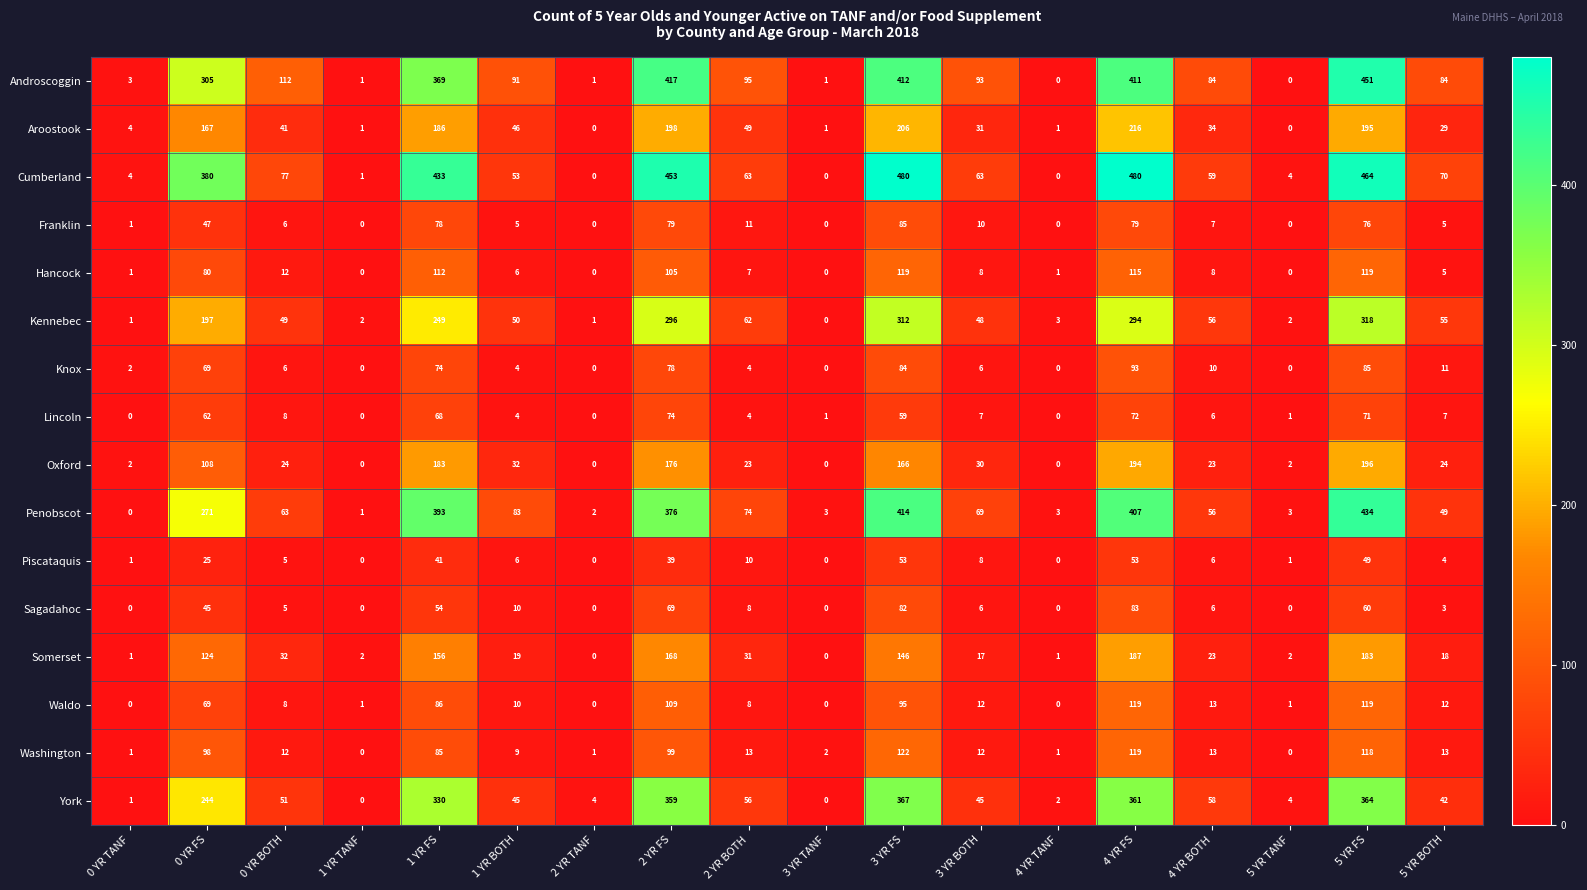

What is the sum of all Knox values?

526